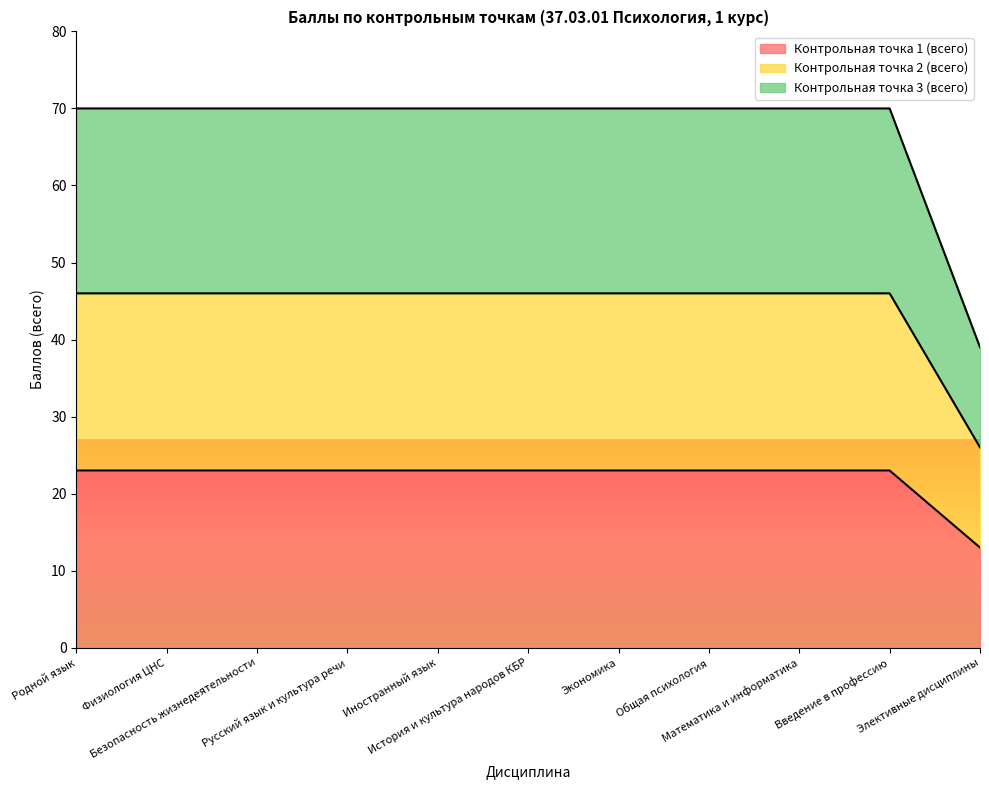

At which label does Контрольная точка 2 (всего) reach its peak?

Родной язык